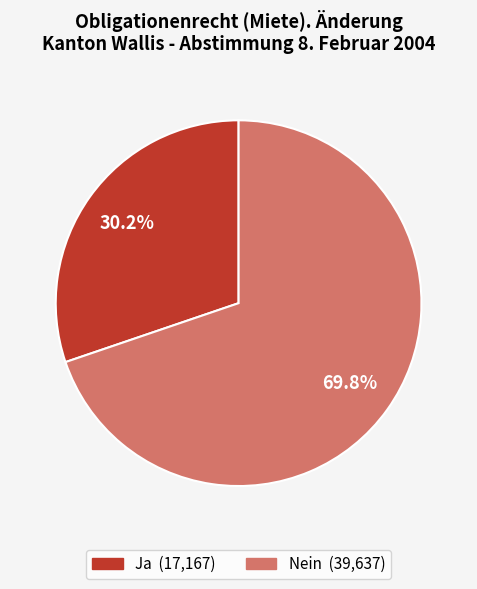

Is there a majority slice in this chart?

Yes